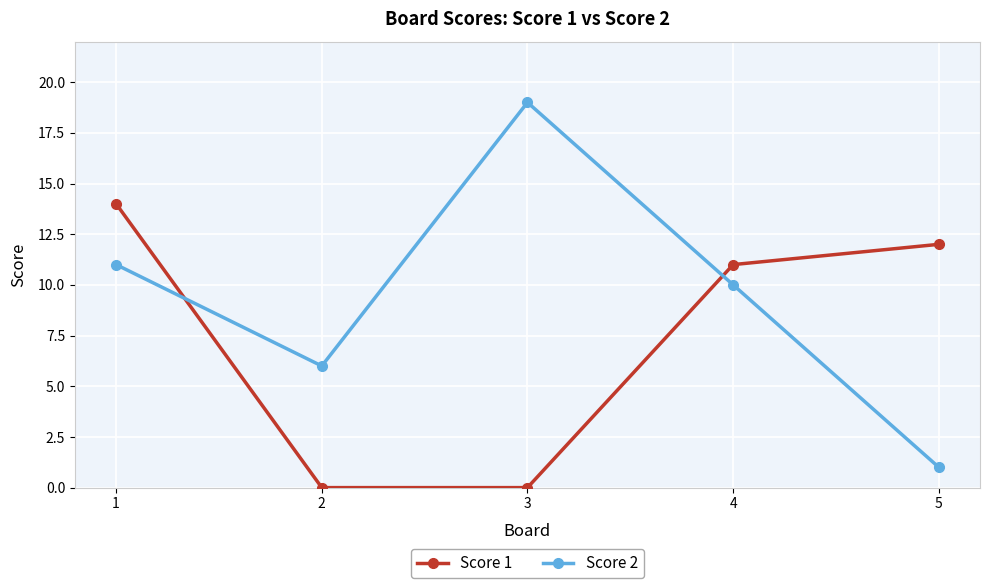

Rank the series at 1 from lowest to highest value.

Score 2, Score 1